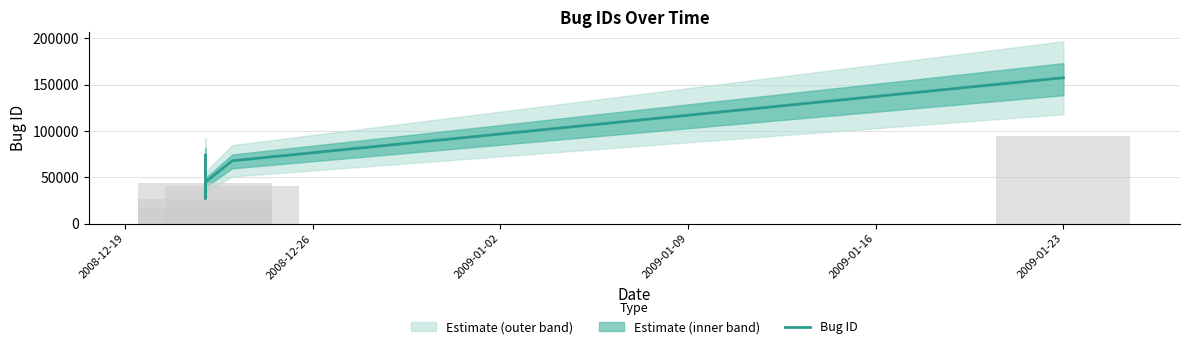

Is it true that the value at 2009-01-23 is 85043?

False